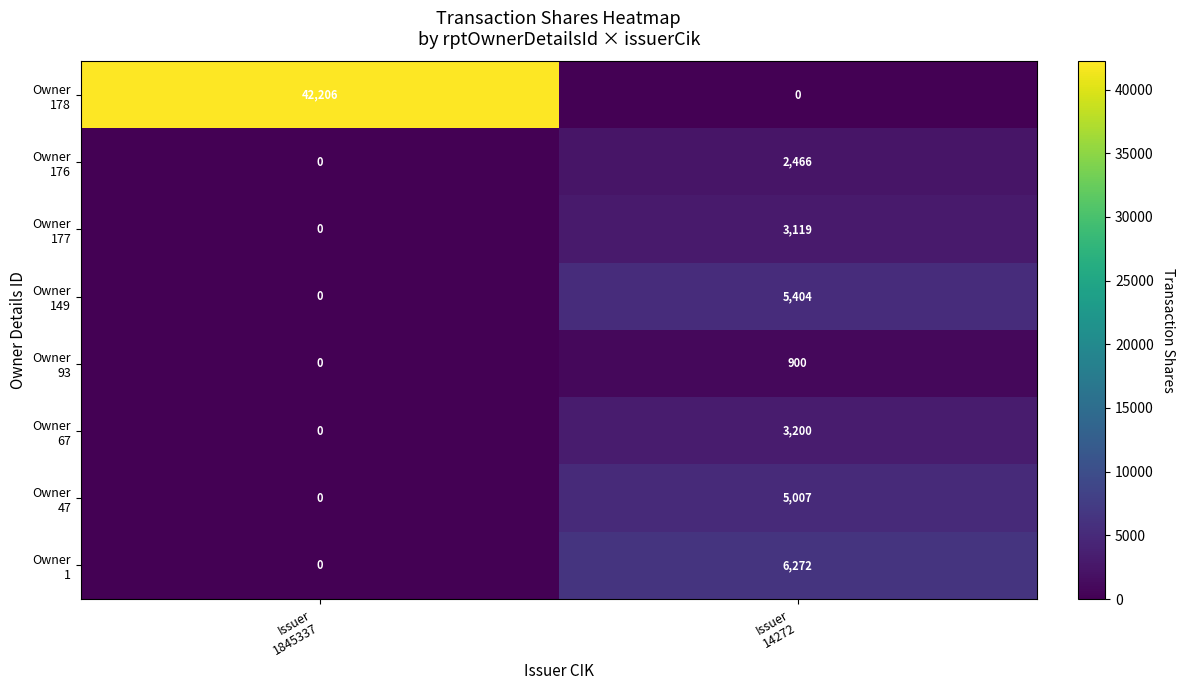

How many series are shown in this chart?

8